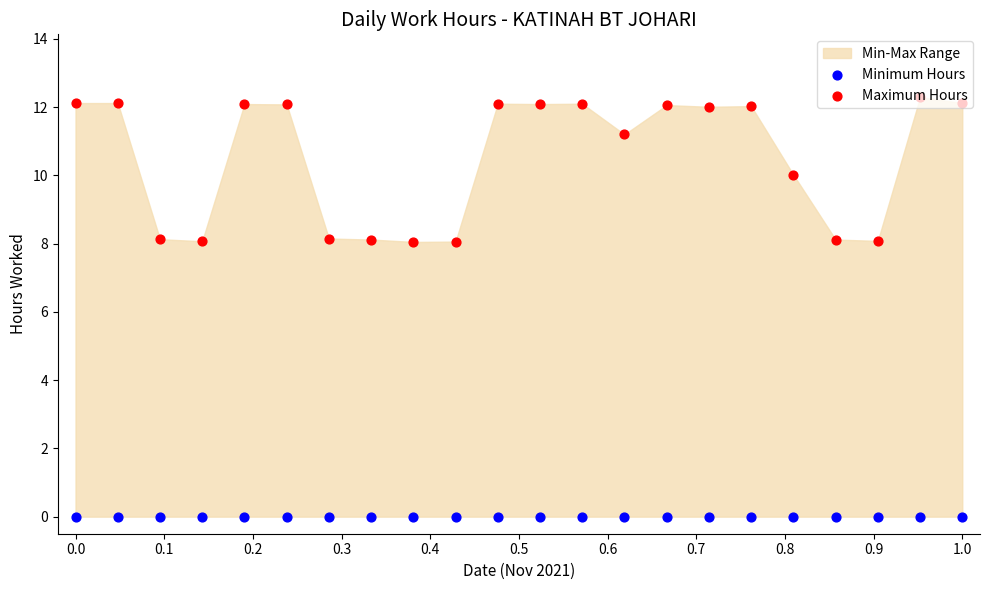

Which series has the widest spread of Y values?

Maximum Hours